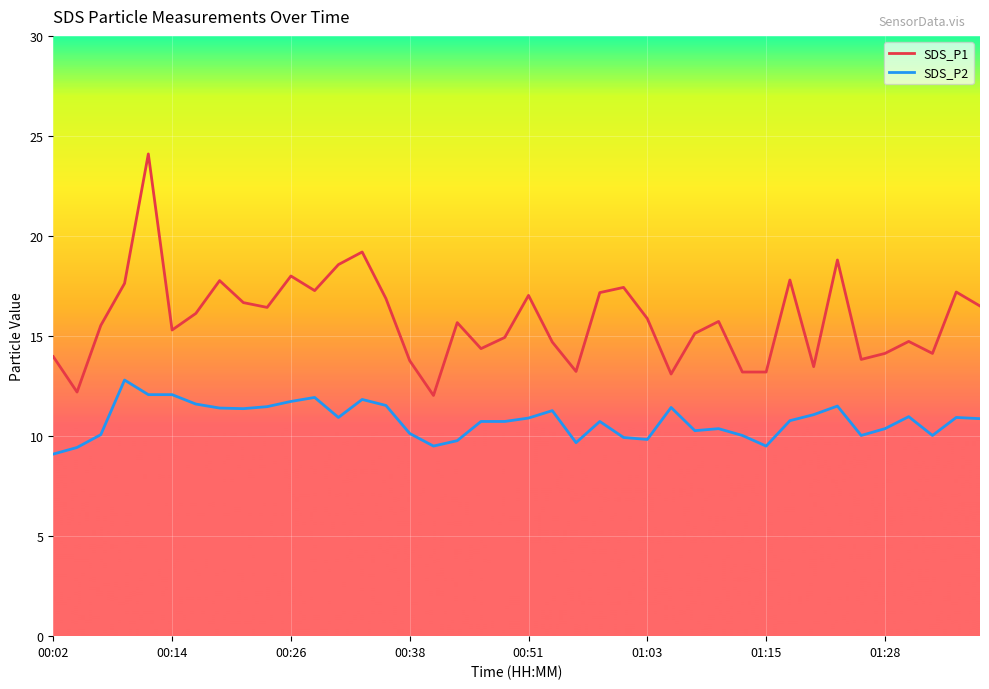

Which series has the largest total across all categories?

SDS_P1